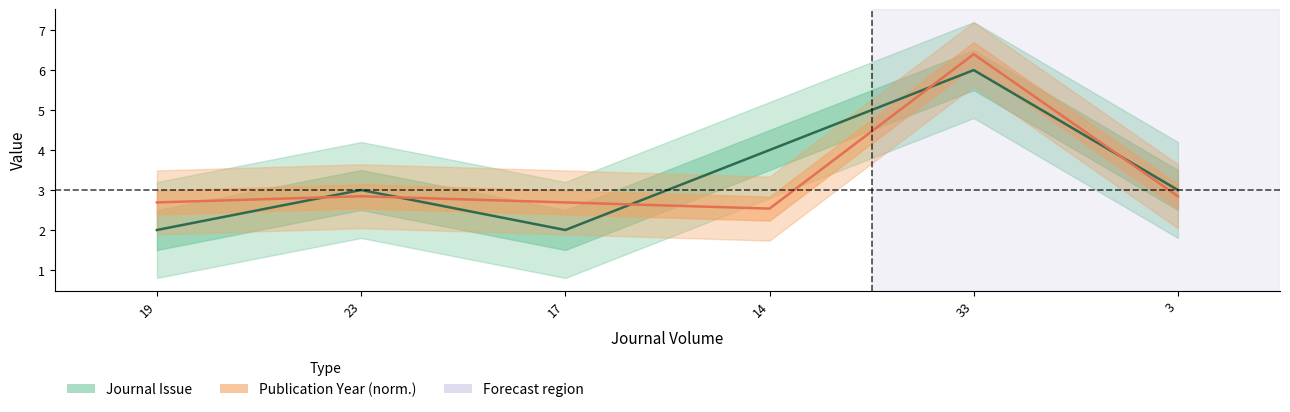

Which has a higher value, 33 or 17?

33